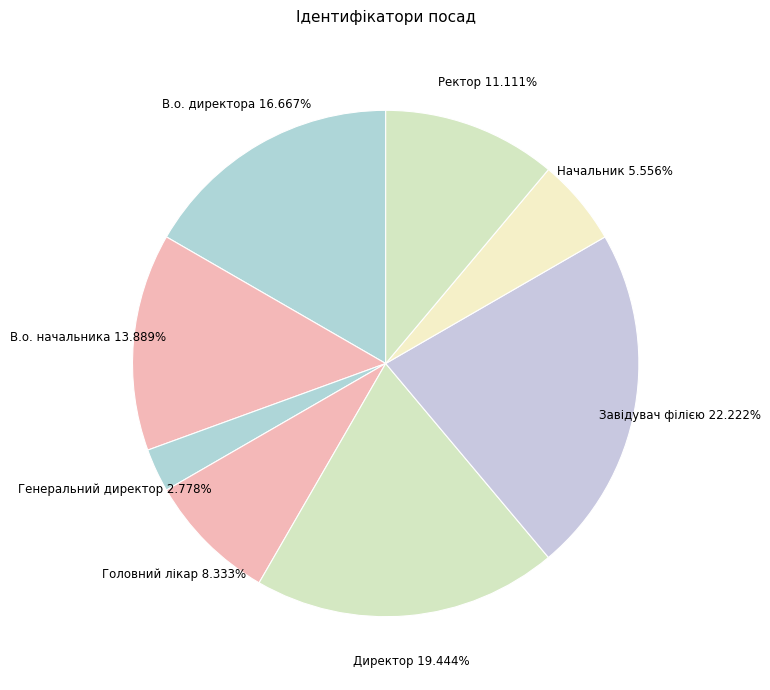

True or false: Генеральний директор accounts for 3% of the total.

True